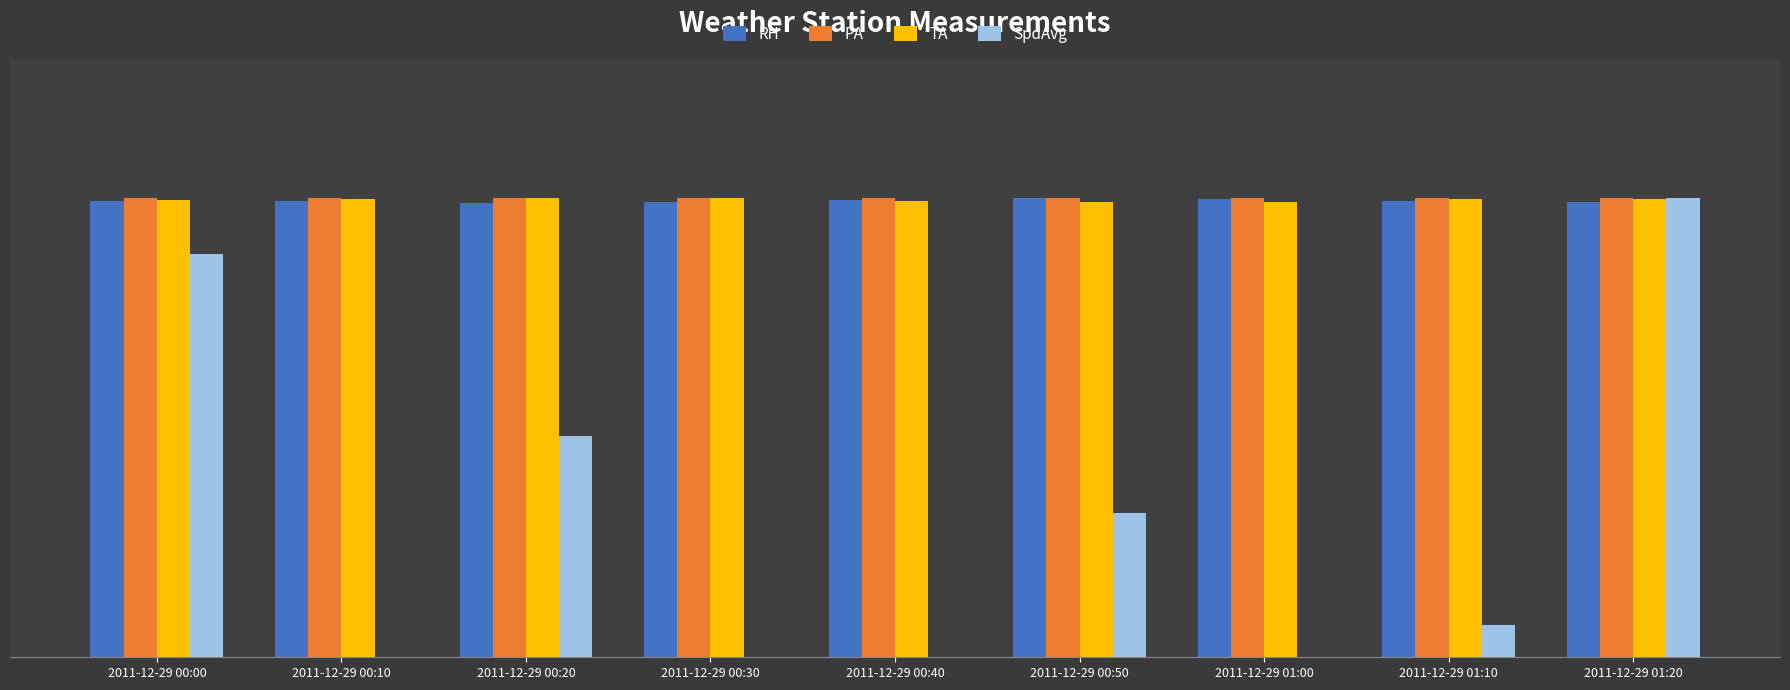

What is the label of the 5th bar from the left?

2011-12-29 00:40